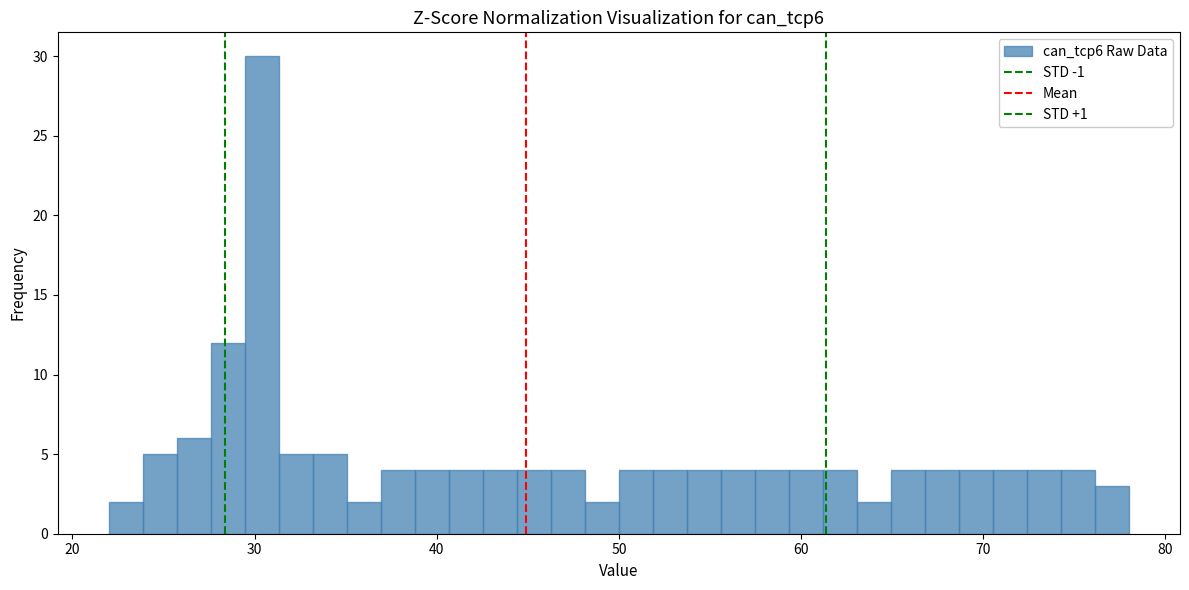

Read against the x-axis, roughly where is the centre of the tallest bar?

30